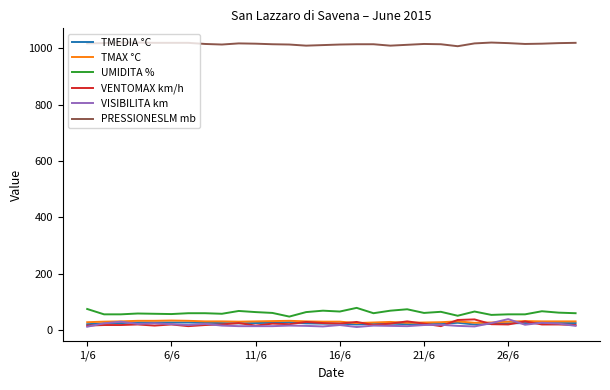

What is the greatest value displayed?

1021